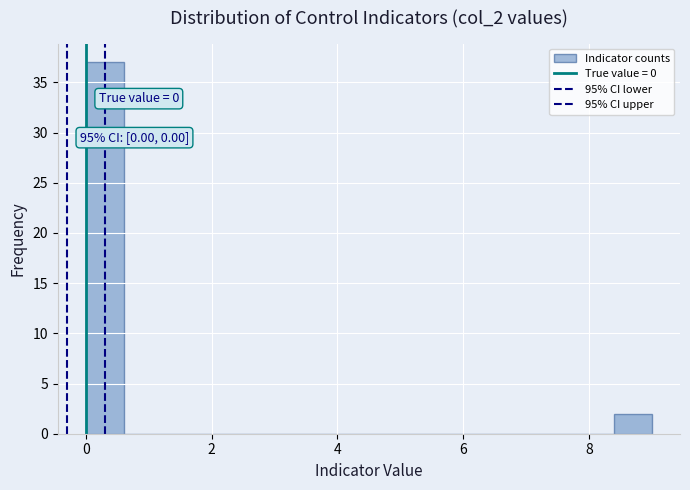

Around what value on the x-axis is the tallest bar? Give the approximate position of its centre, as read against the axis.

0.4